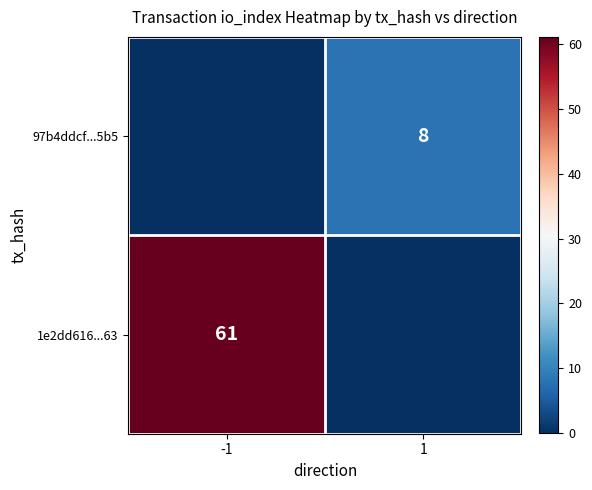

Is it true that 97b4ddcf...5b5 equals 14 at 1?

False